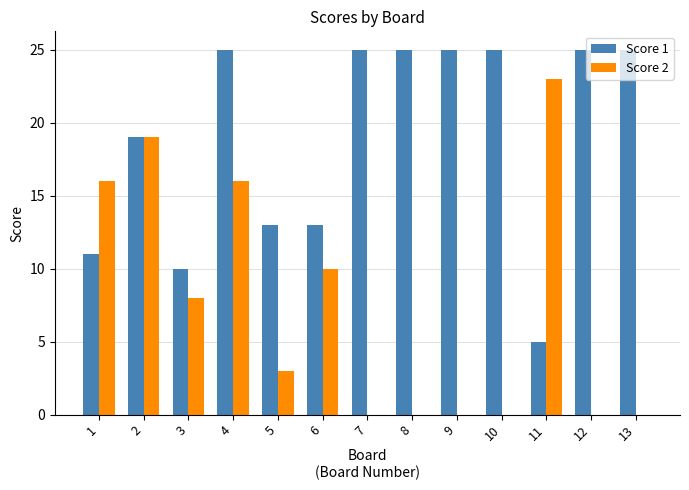

What are all the series names shown in the legend?

Score 1, Score 2